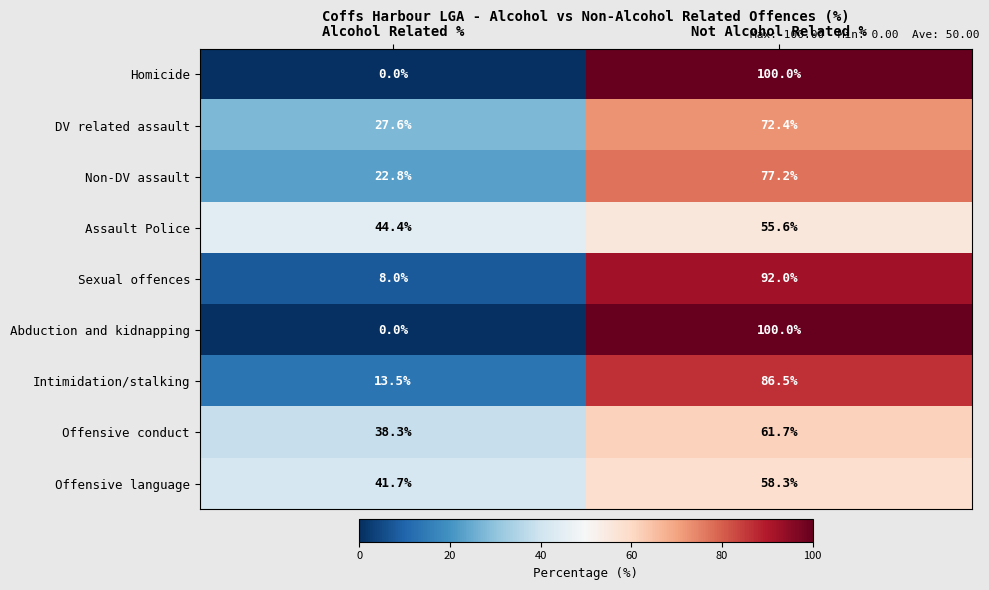

What is the sum of the Homicide values at Not Alcohol Related % and Alcohol Related %?

100.0